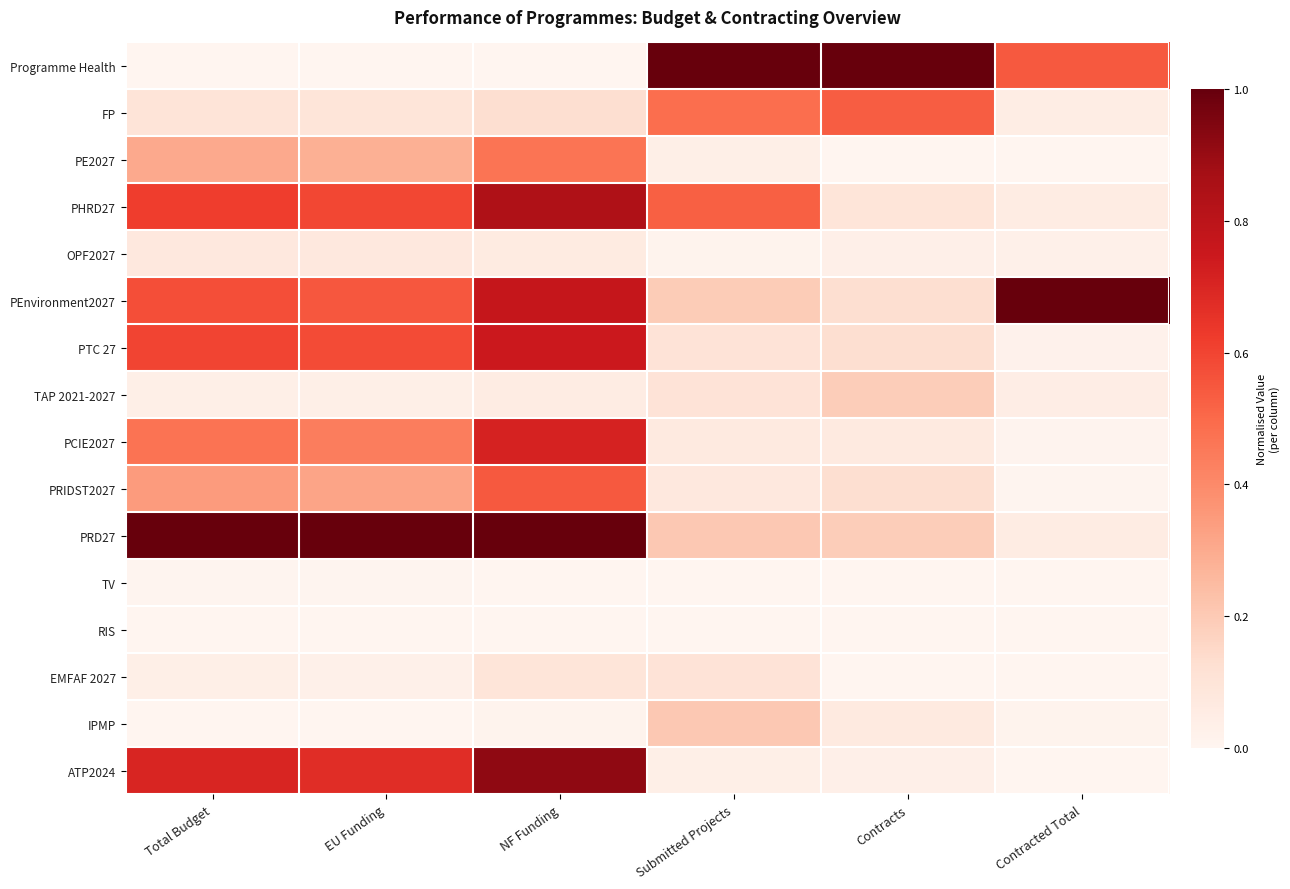

Rank the series at Contracted Total from lowest to highest value.

PE2027, TV, RIS, EMFAF 2027, ATP2024, PRIDST2027, PCIE2027, IPMP, PTC 27, OPF2027, TAP 2021-2027, FP, PRD27, PHRD27, Programme Health, PEnvironment2027